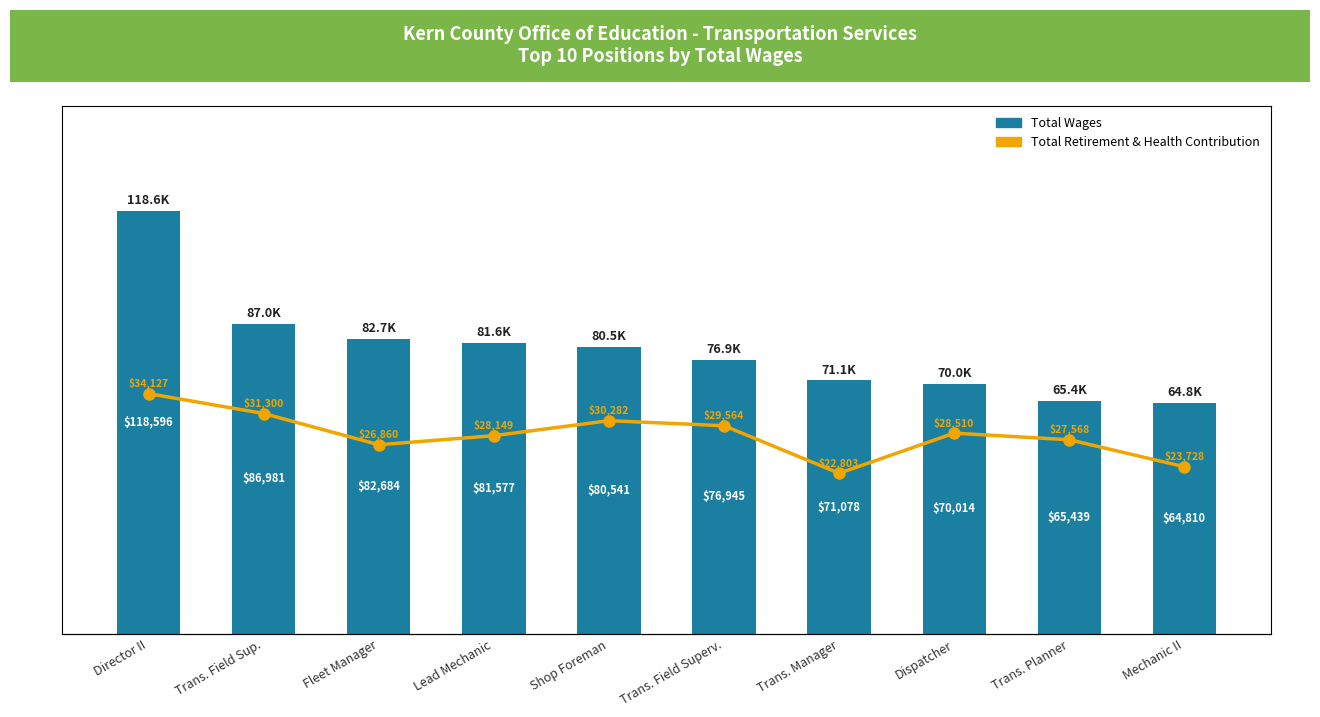

At which label does Total Wages first exceed 80541?

Director II